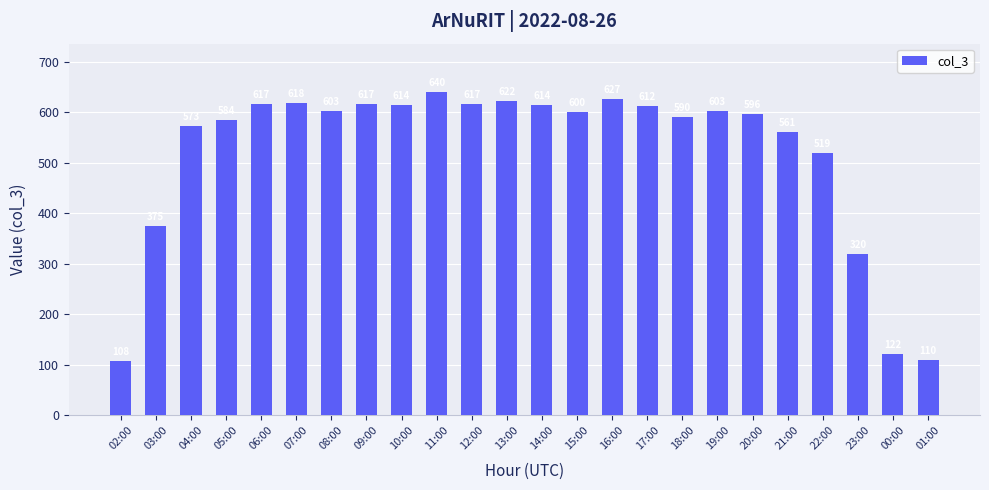

Is it true that the value at 15:00 is 417?

False